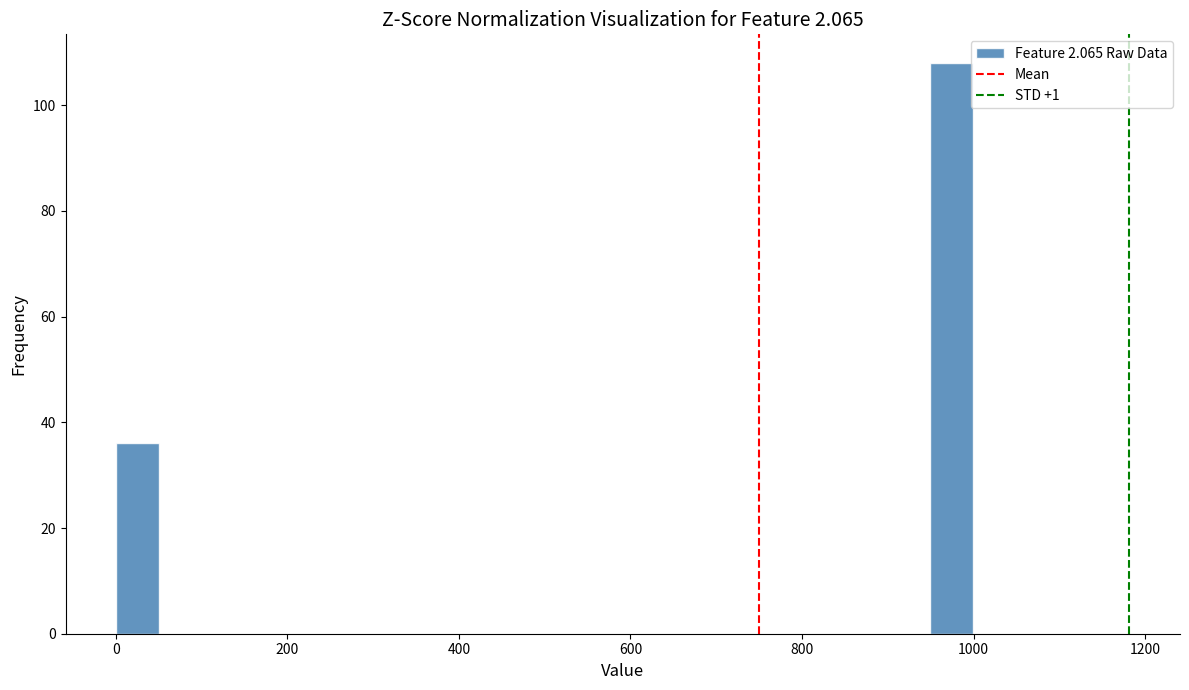

Around what value on the x-axis is the tallest bar? Give the approximate position of its centre, as read against the axis.

980